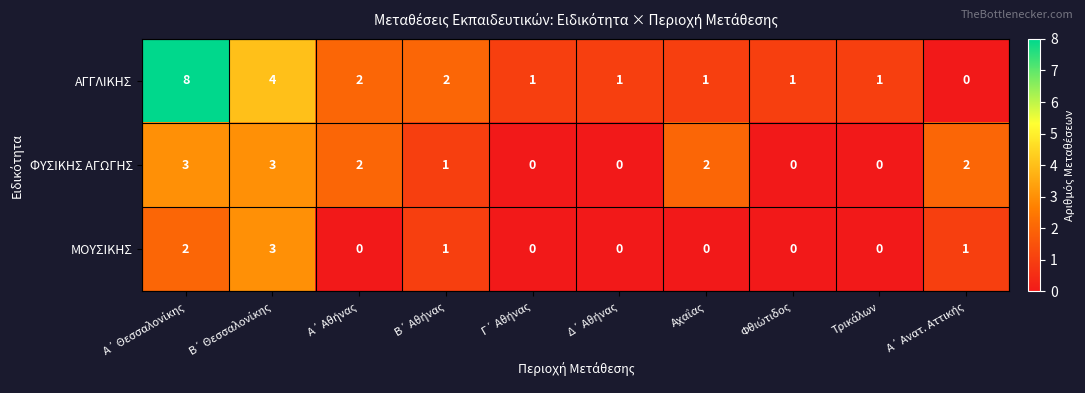

What is the sum of all ΜΟΥΣΙΚΗΣ values?

7